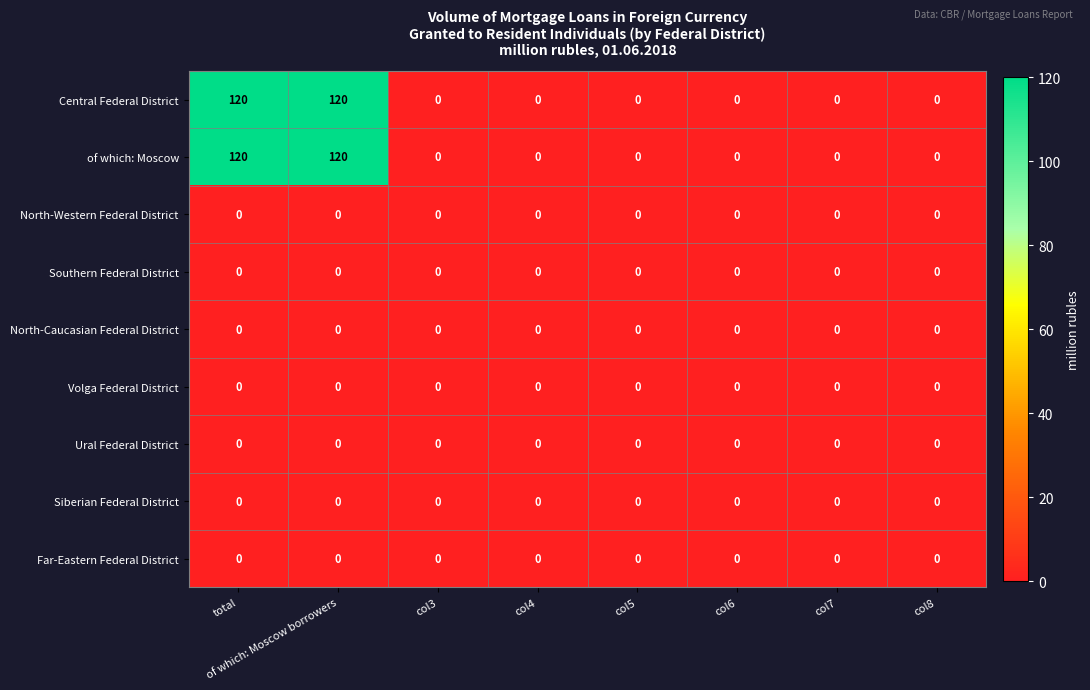

What is the greatest value displayed?

120